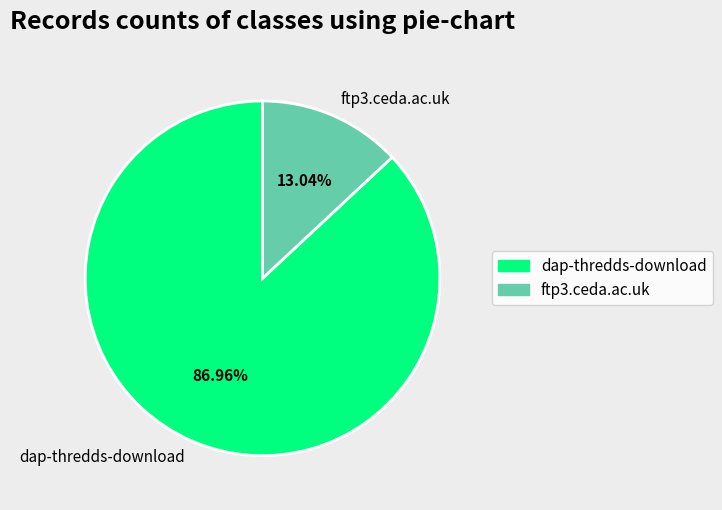

Approximately how many times larger is the value at dap-thredds-download compared to ftp3.ceda.ac.uk?

6.7